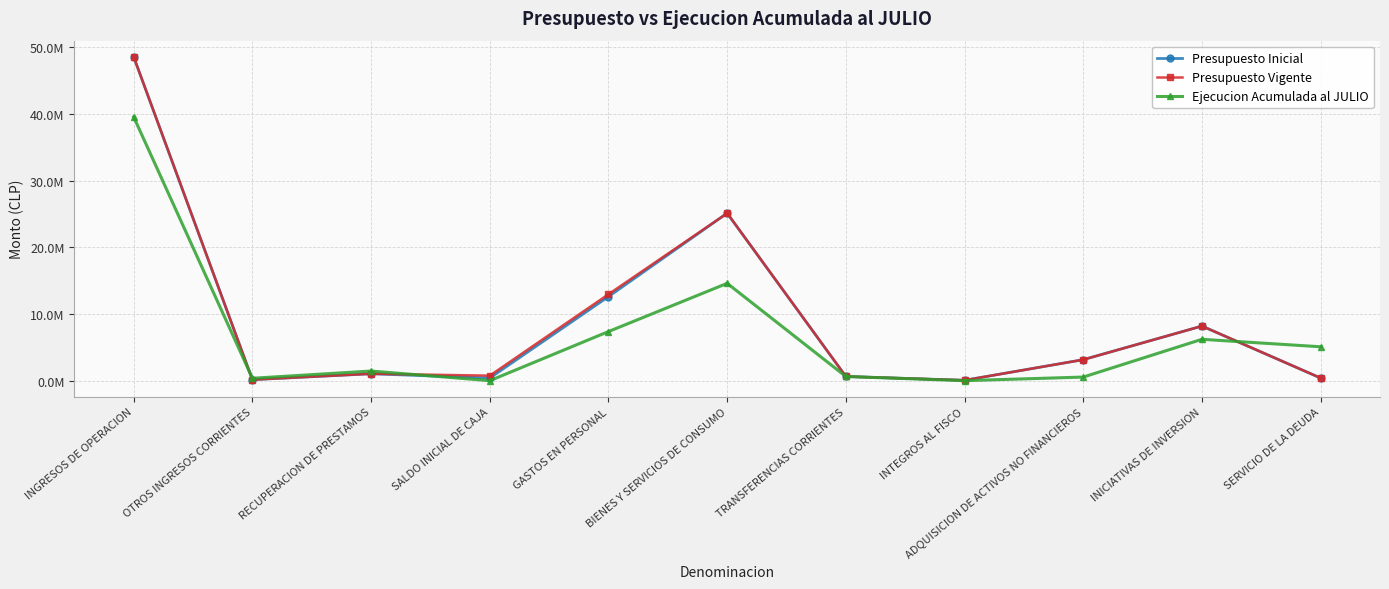

What is the difference between the Presupuesto Inicial values at BIENES Y SERVICIOS DE CONSUMO and SALDO INICIAL DE CAJA?

24713787